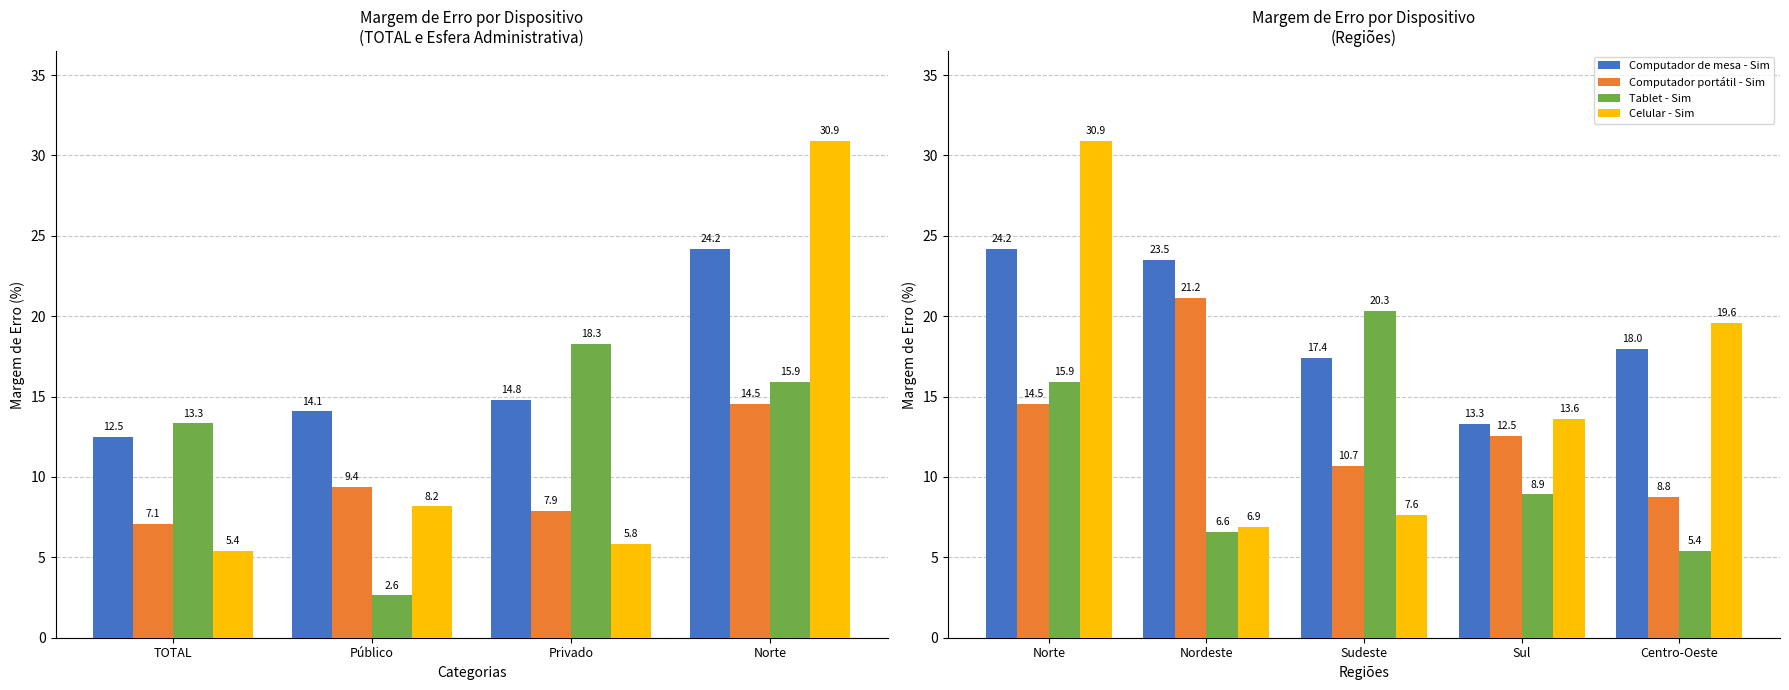

List the series in order of their overall mean, lowest first.

Tablet - Sim, Computador portátil - Sim, Celular - Sim, Computador de mesa - Sim